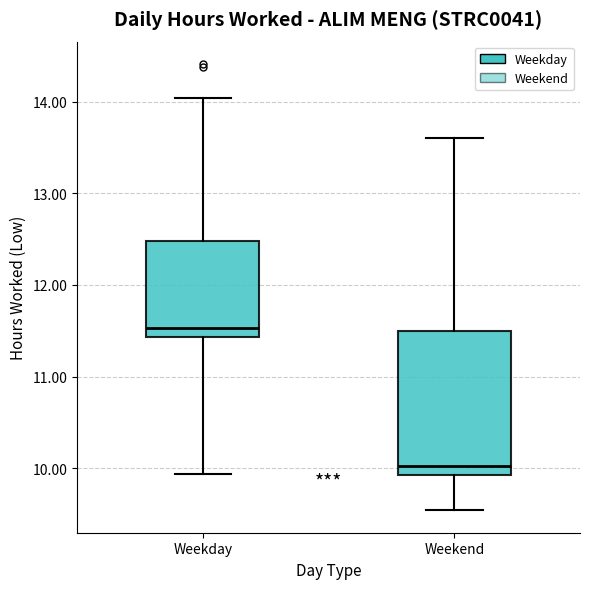

Comparing the boxes themselves (not the whiskers), which one is the tallest?

Weekend